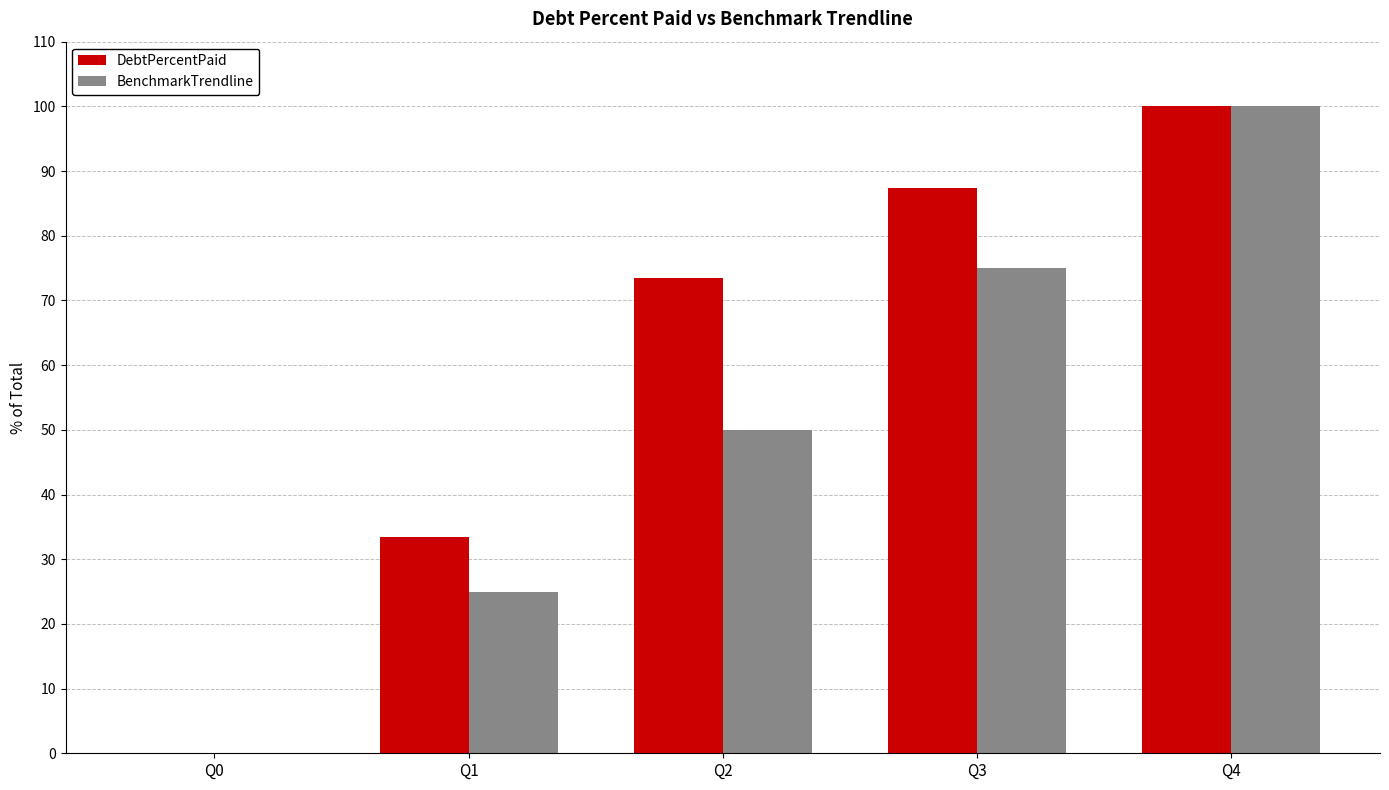

Count the number of data series in this chart.

2